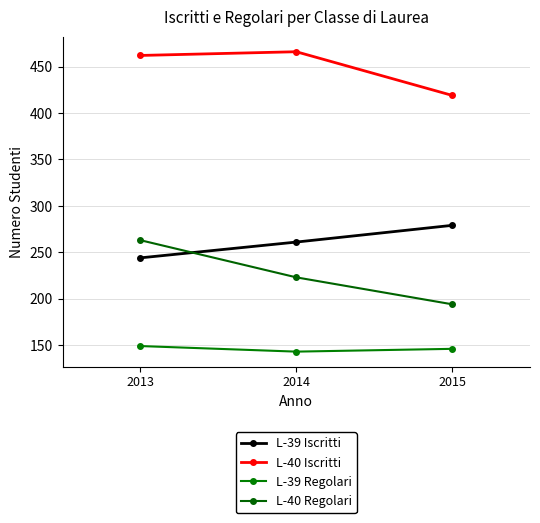

What is the sum of all L-40 Iscritti values?

1347